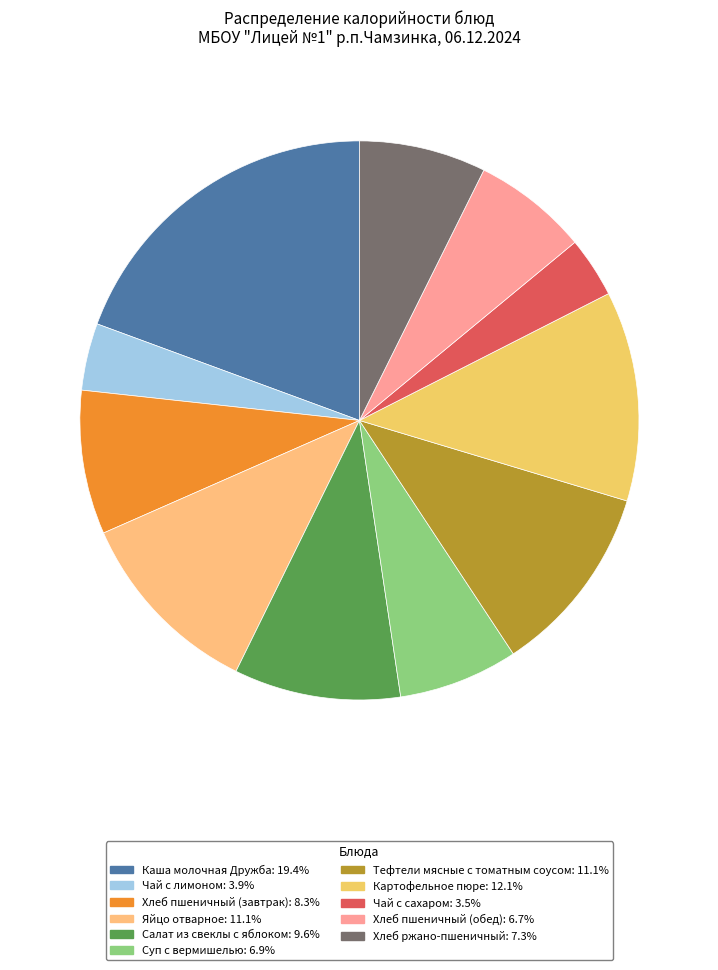

Does Каша молочная Дружба account for over 50% of the chart?

No